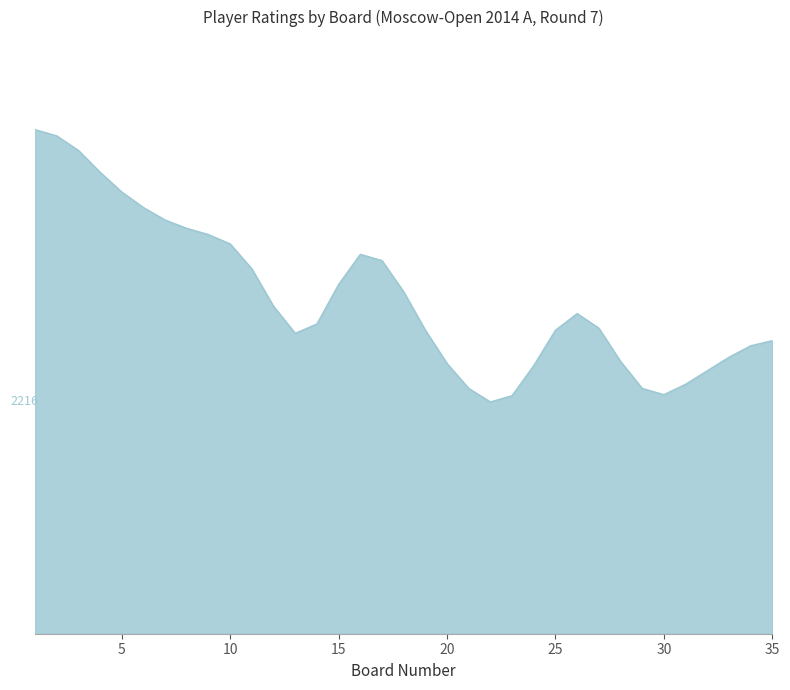

Does the chart have visible grid lines?

No